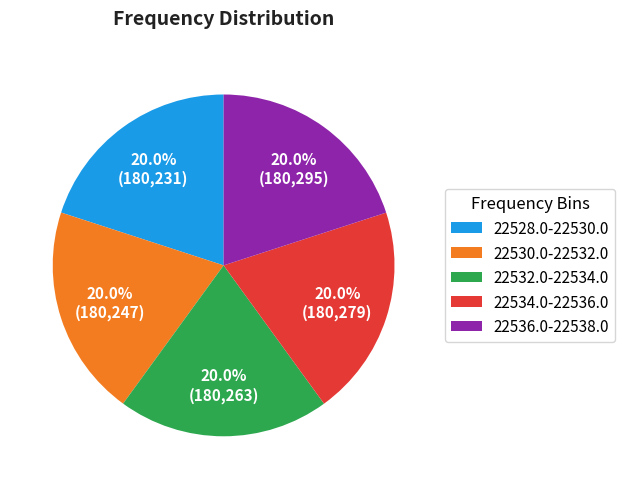

How much of the chart is everything except 22528.0-22530.0?

80.0%